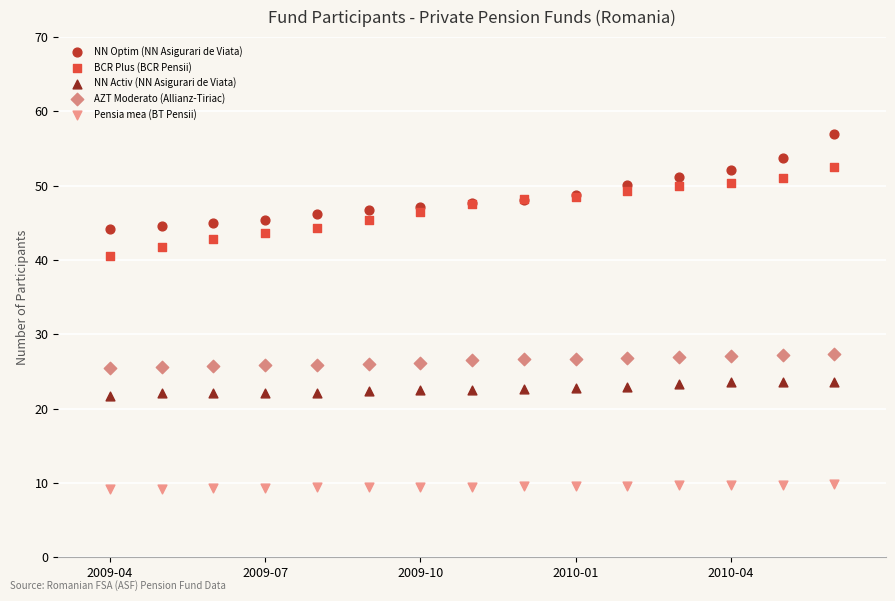

Which series reaches the maximum Y coordinate?

NN Optim (NN Asigurari de Viata)